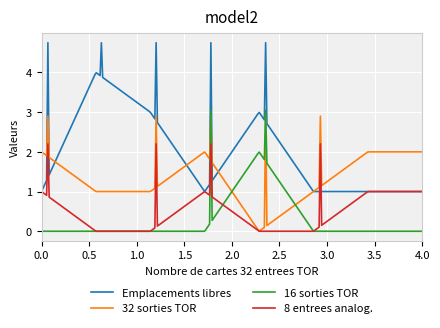

What is the maximum value for Emplacements libres?

4.8